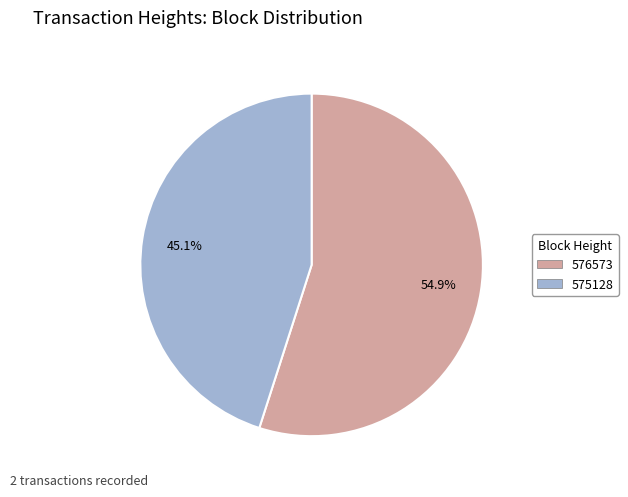

Which slice is the largest?

576573